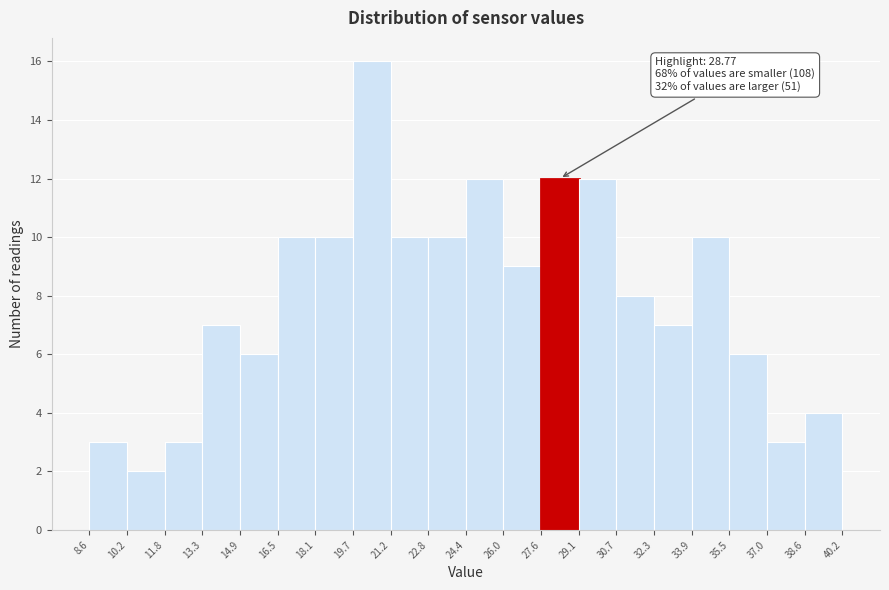

Over which range of the x-axis is the bar tallest?

19.7 to 21.2